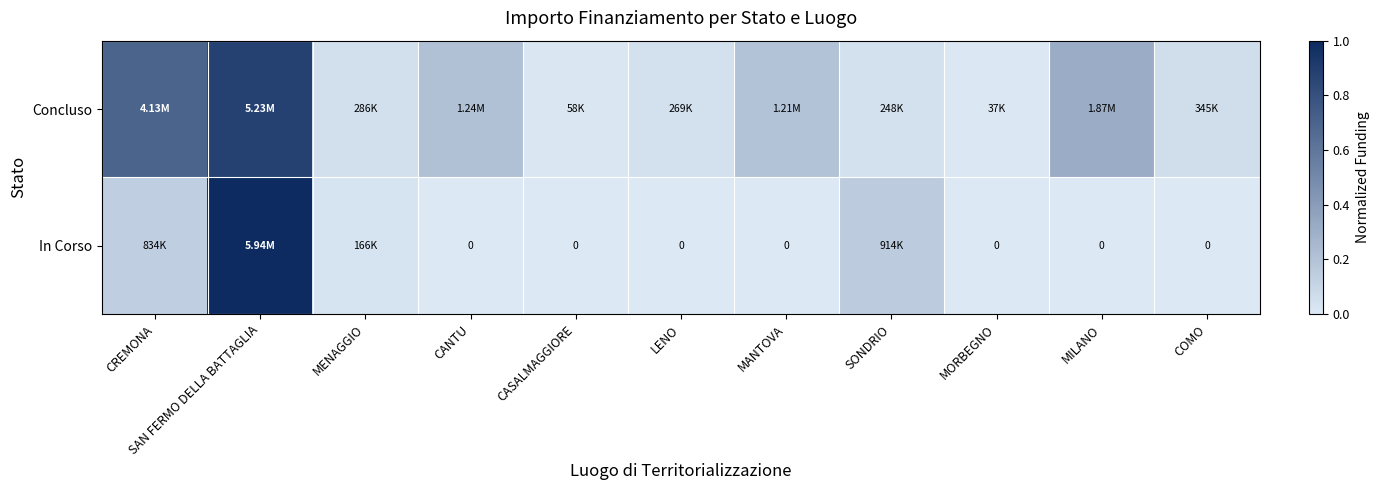

What is the total value across all series at CANTU?

0.2